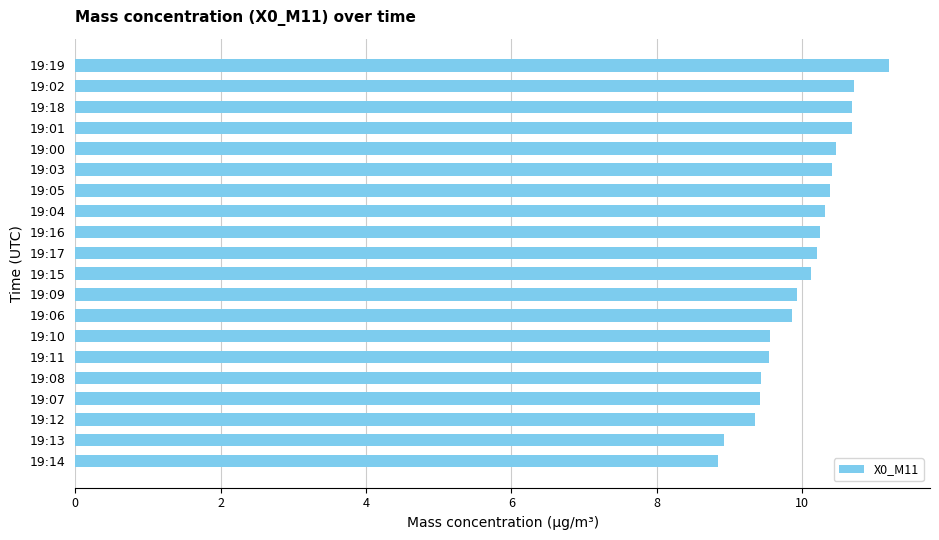

Are the bars horizontal?

Yes